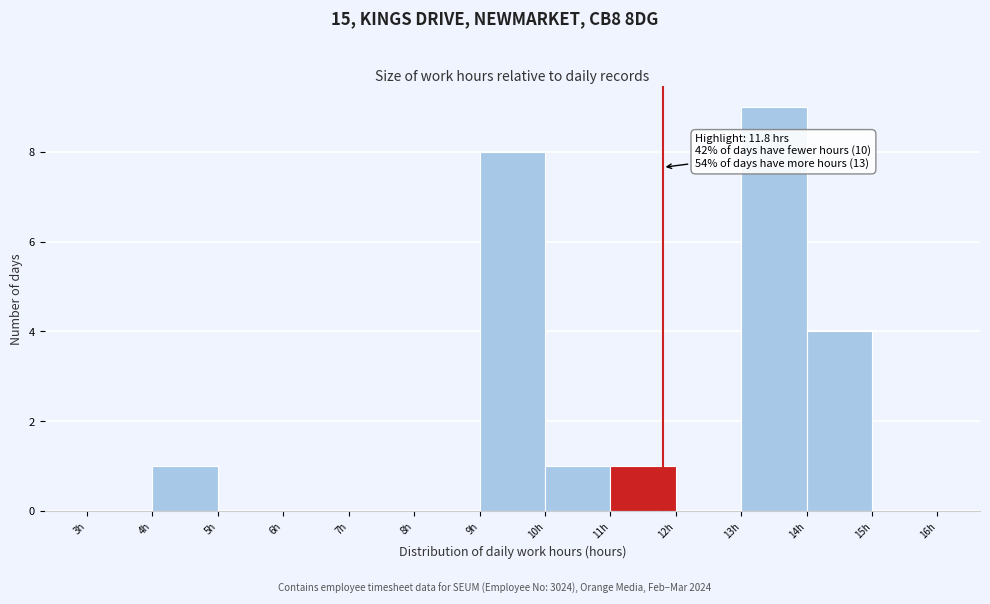

Over which range of the x-axis is the bar tallest?

13 to 14